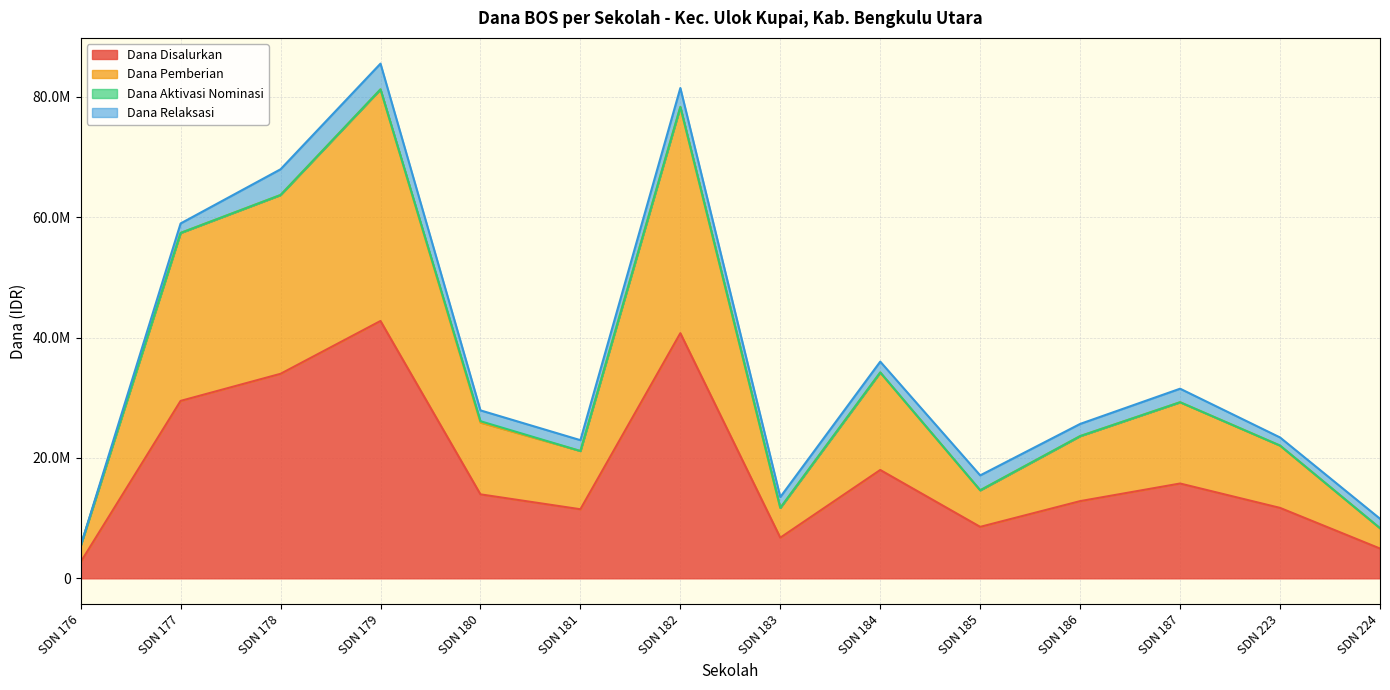

True or false: Siswa Disalurkan has a value of 84410204 at SDN 177.

False